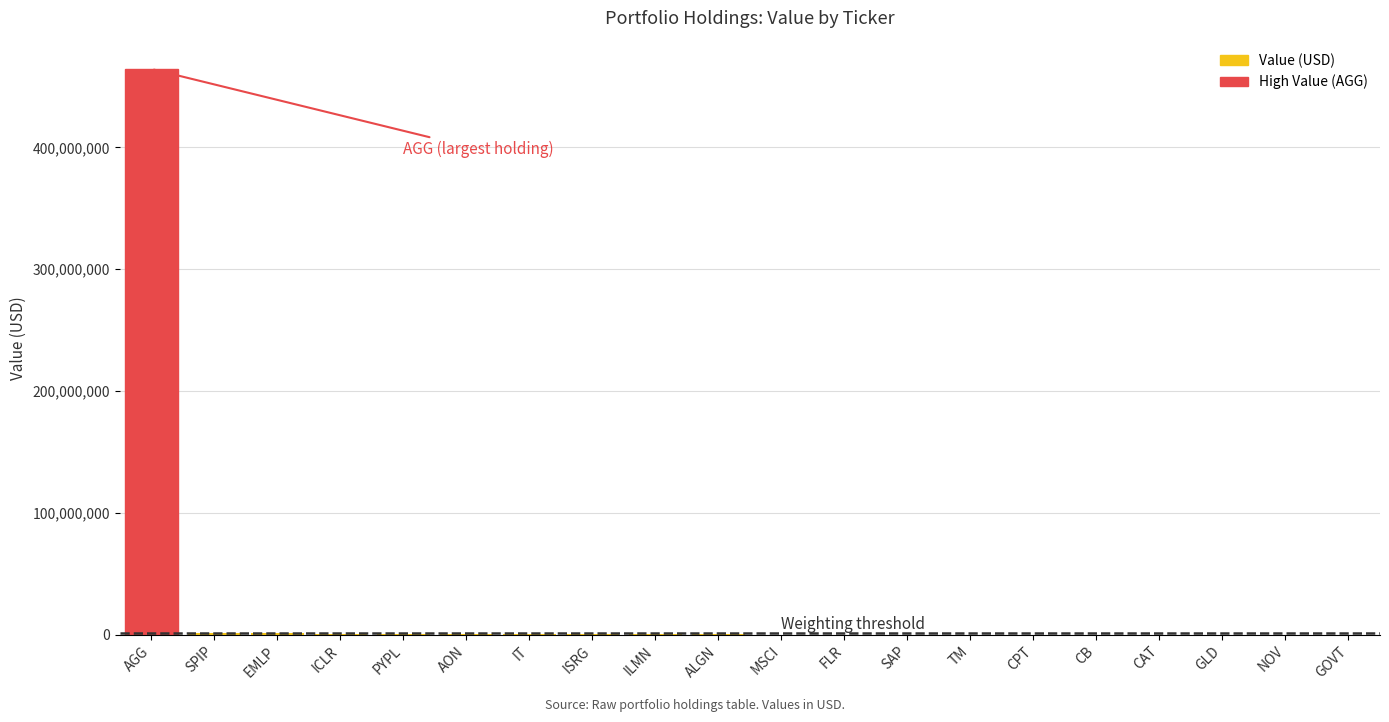

What value does the data have at EMLP?

1354000